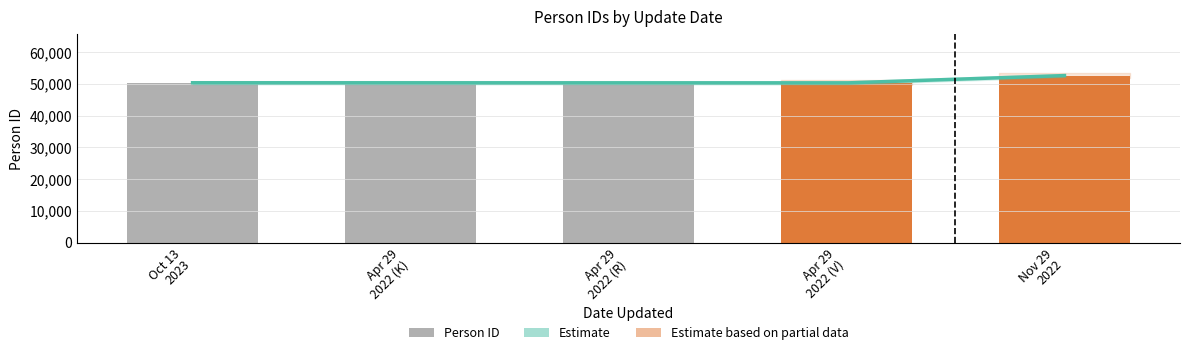

Between Apr 29 2022 (V) and Apr 29 2022 (K), which is larger?

Apr 29 2022 (K)